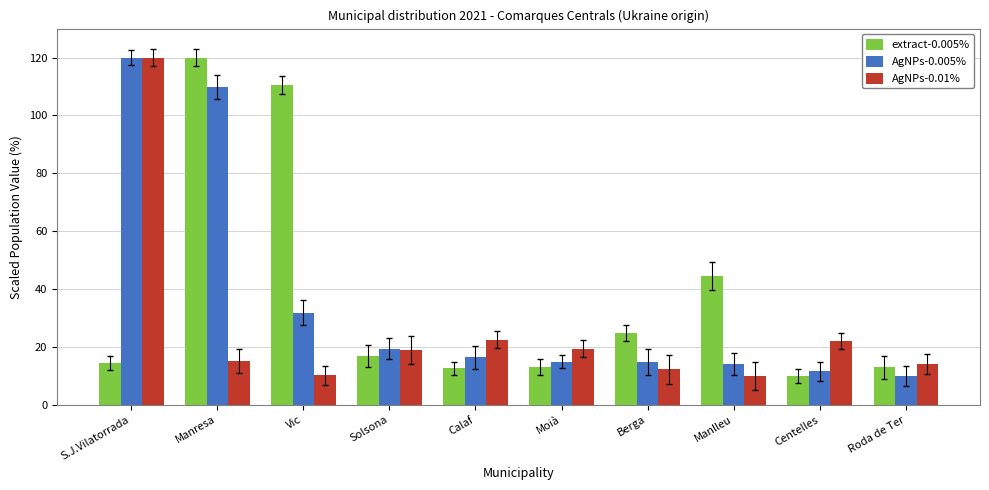

What is the minimum value shown in the chart?

10.0